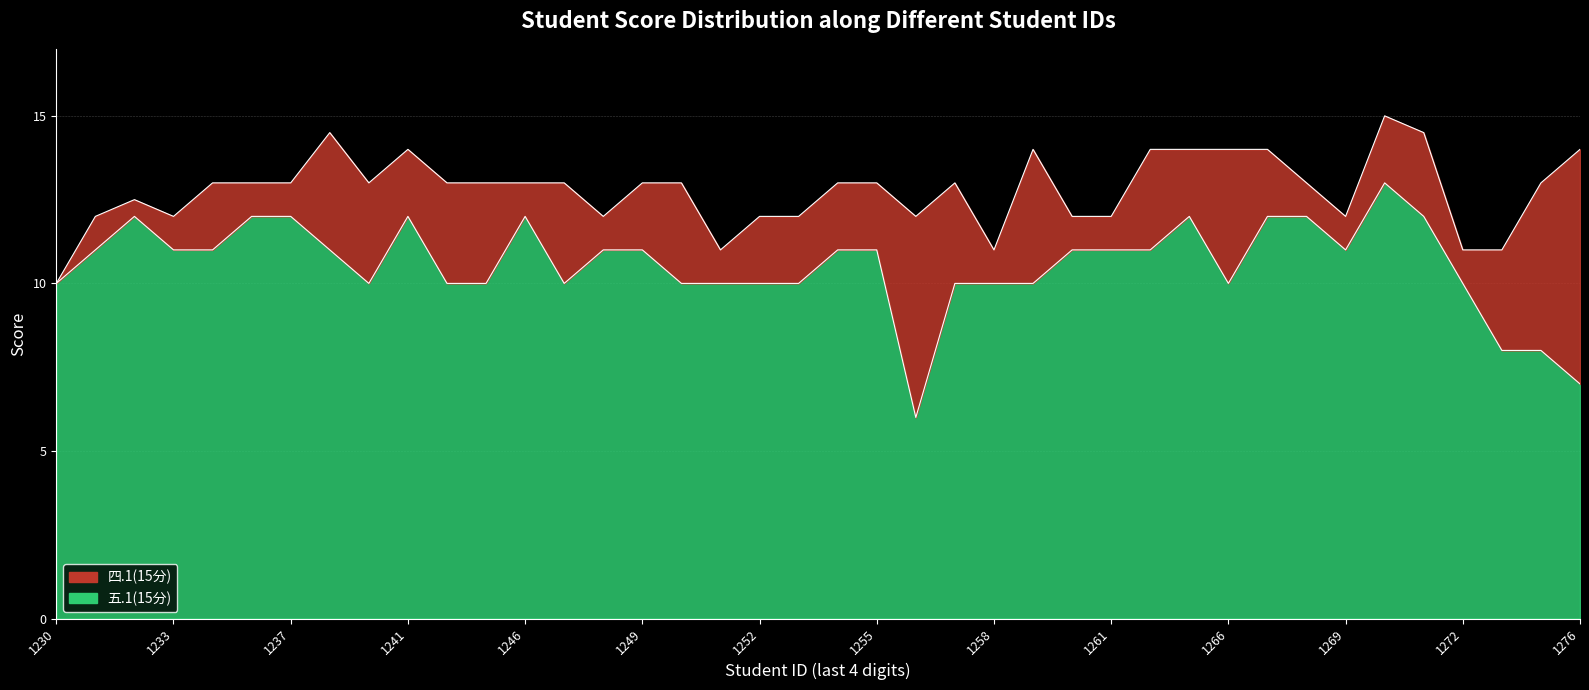

How many interior local valleys does the 四.1(15分) series have?

7